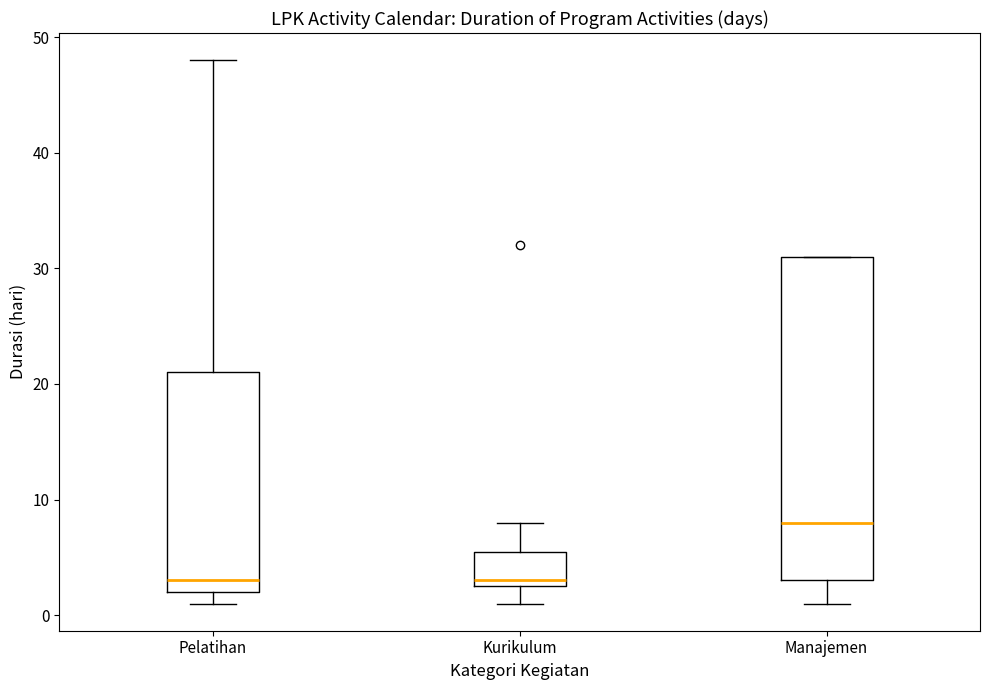

Where does the lower whisker of the box for Manajemen end on the y-axis? The values are not printed on the chart, so give them approximately, as read against the axis.

1